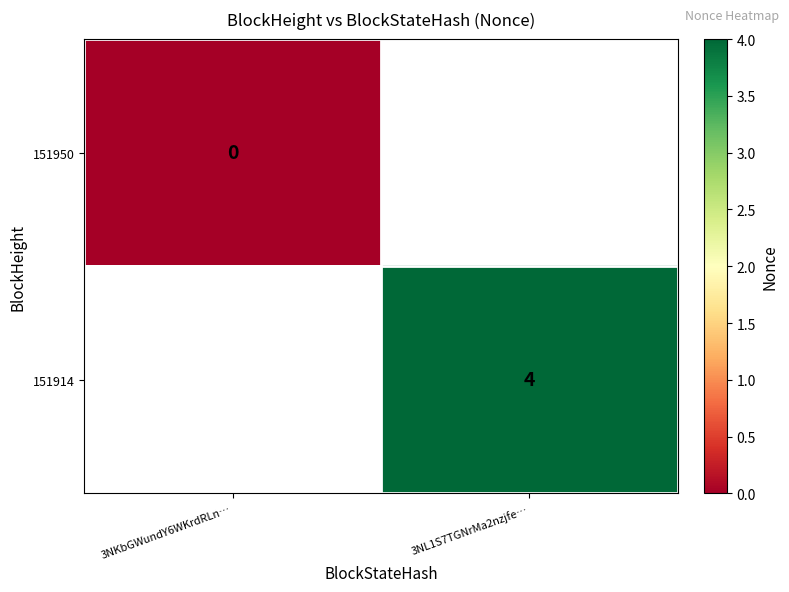

At which category does the chart reach its minimum across all series?

3NKbGWundY6WKrdRLn…